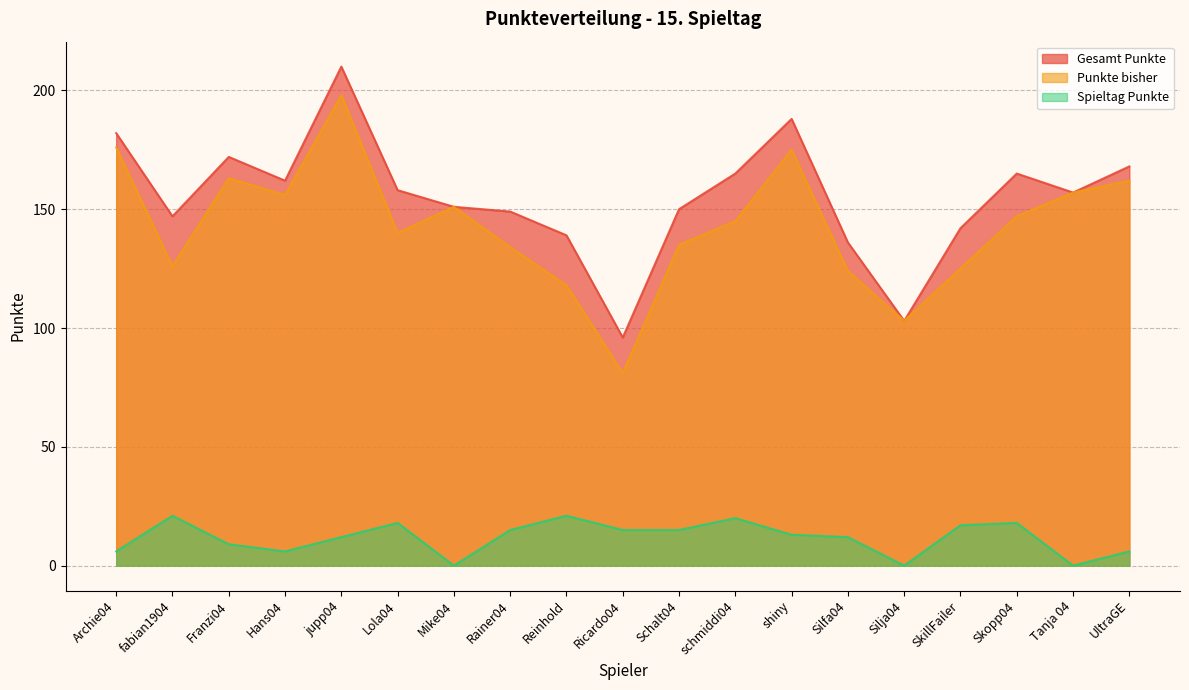

True or false: Spieltag Punkte has more than 1 interior local peaks.

True